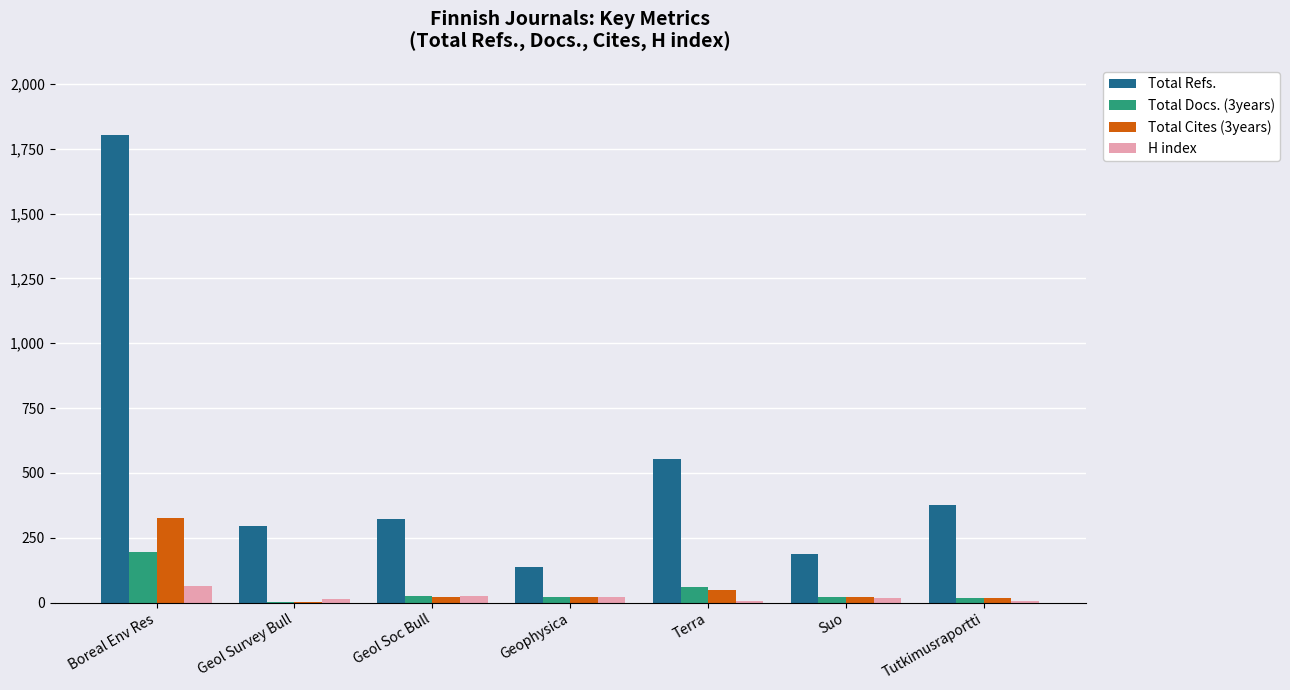

Is the value of Total Refs. at Geophysica greater than the value of H index at Geol Soc Bull?

Yes